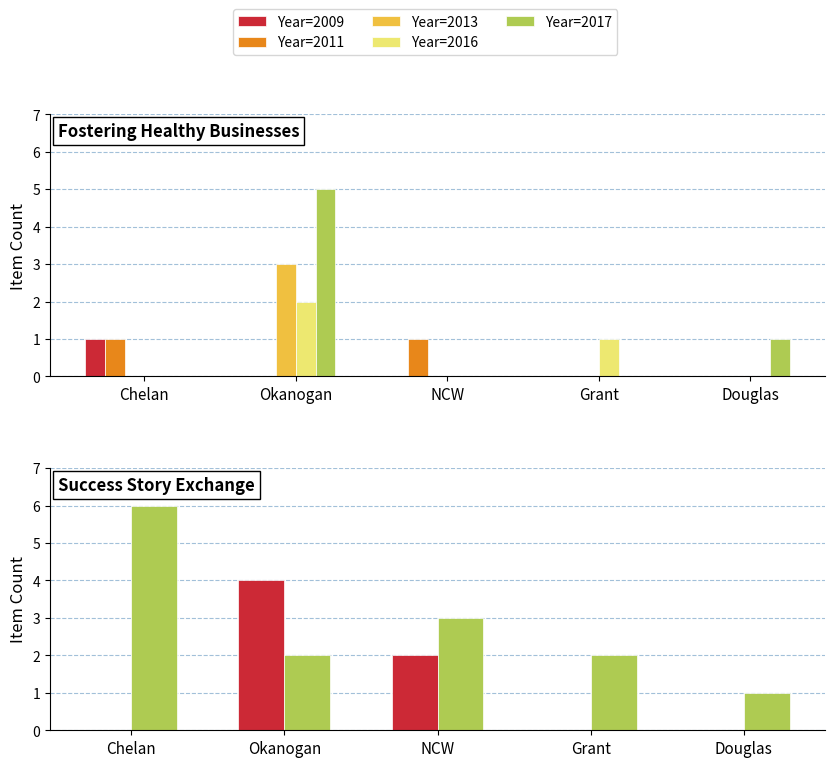

Which category has the lowest value in the 2016 series?

Chelan